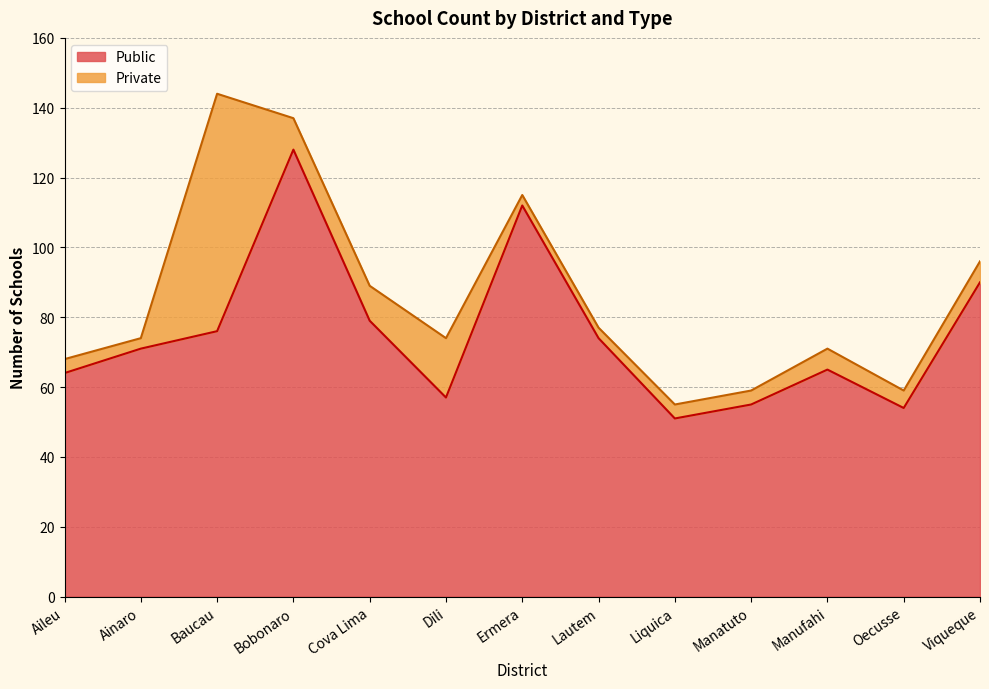

True or false: there are more than 2 points higher than both neighbors.

True